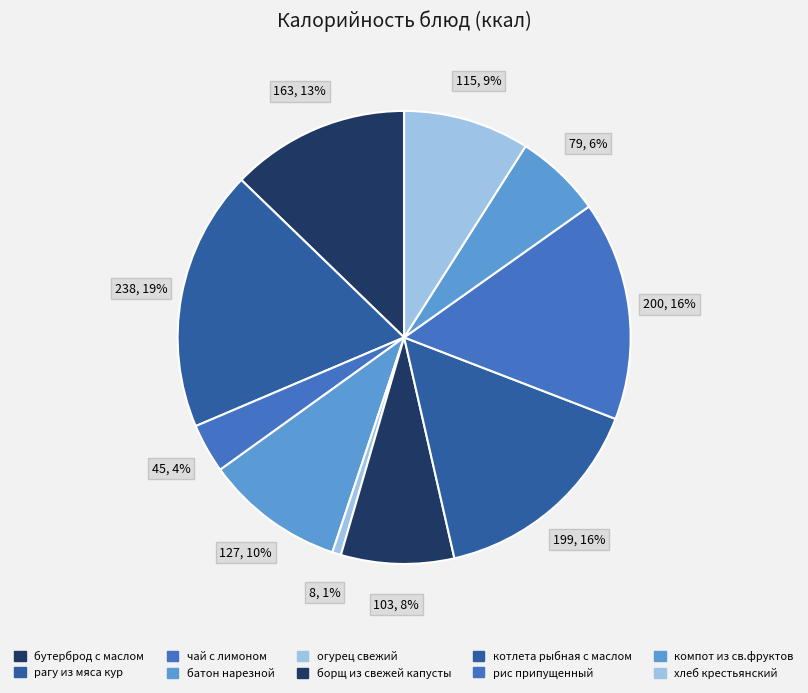

Count the number of slices in the pie.

10